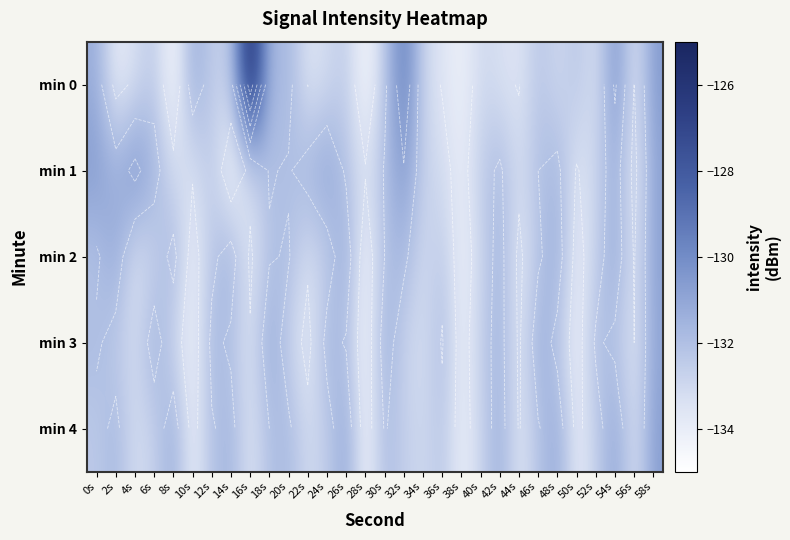

At how many categories does at least one series exceed -127?

1